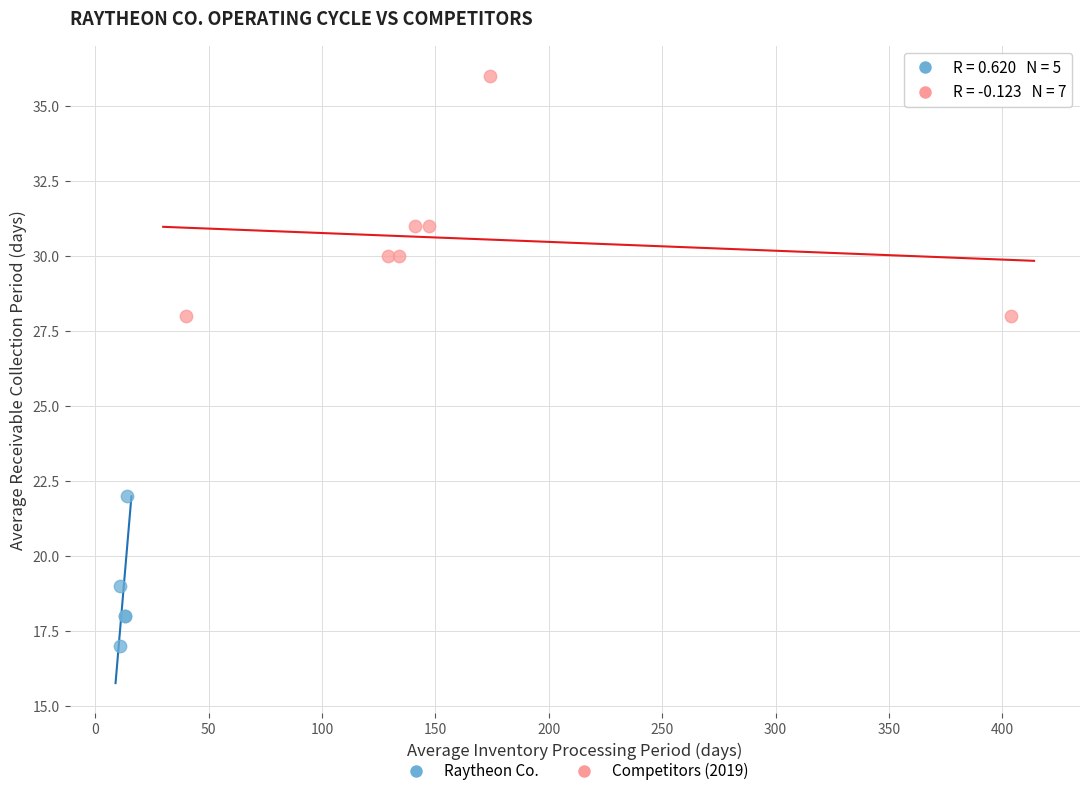

Which series has the widest spread of Y values?

Competitors (2019)